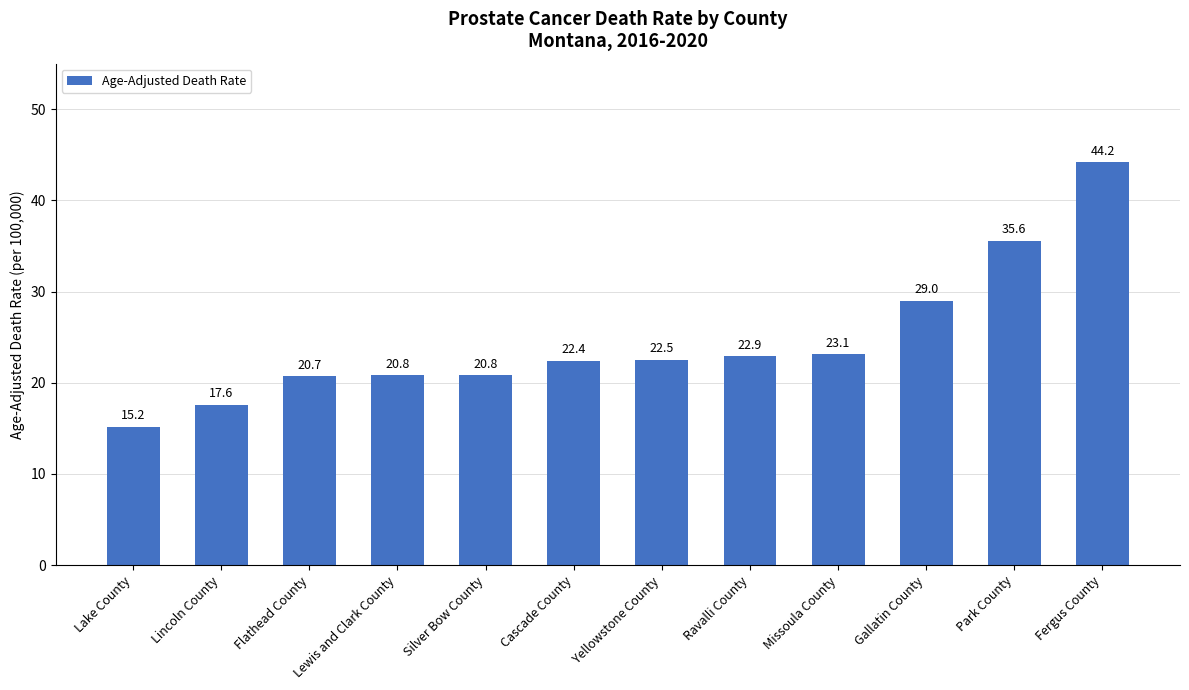

How many values are below 22?

5